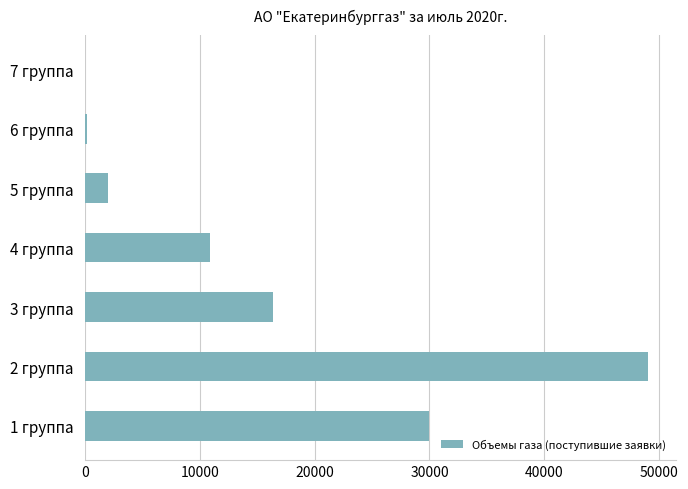

The value at 1 группа is 30000.0. True or false?

True